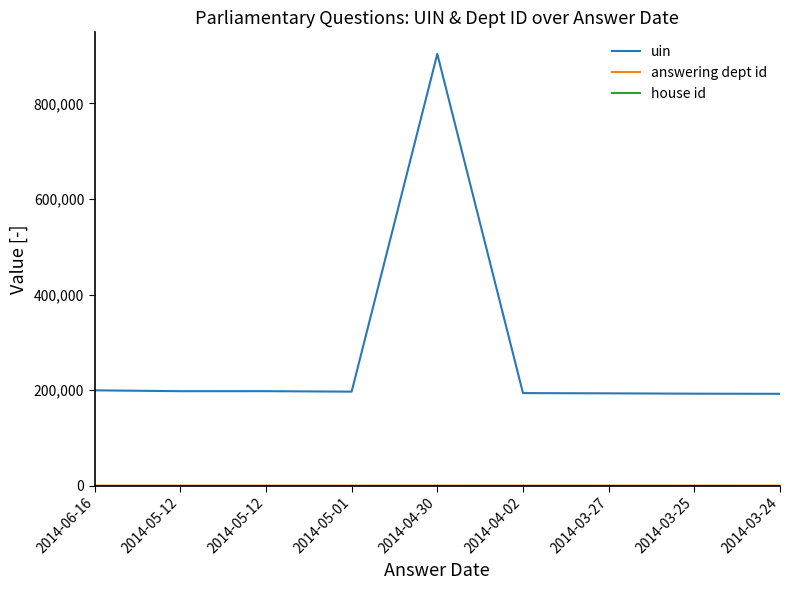

What is the difference between the maximum and minimum values in the uin series?

711512